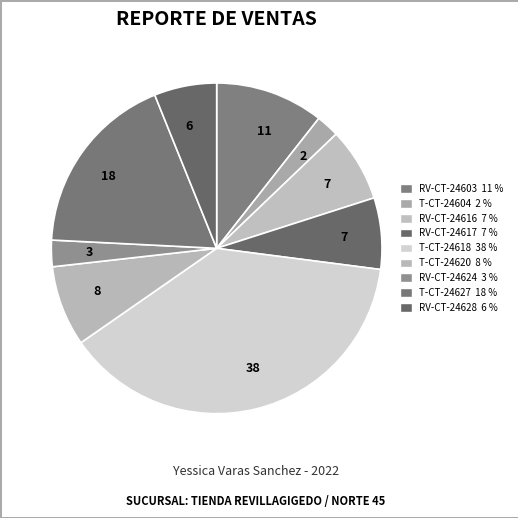

How many slices are in this pie chart?

9